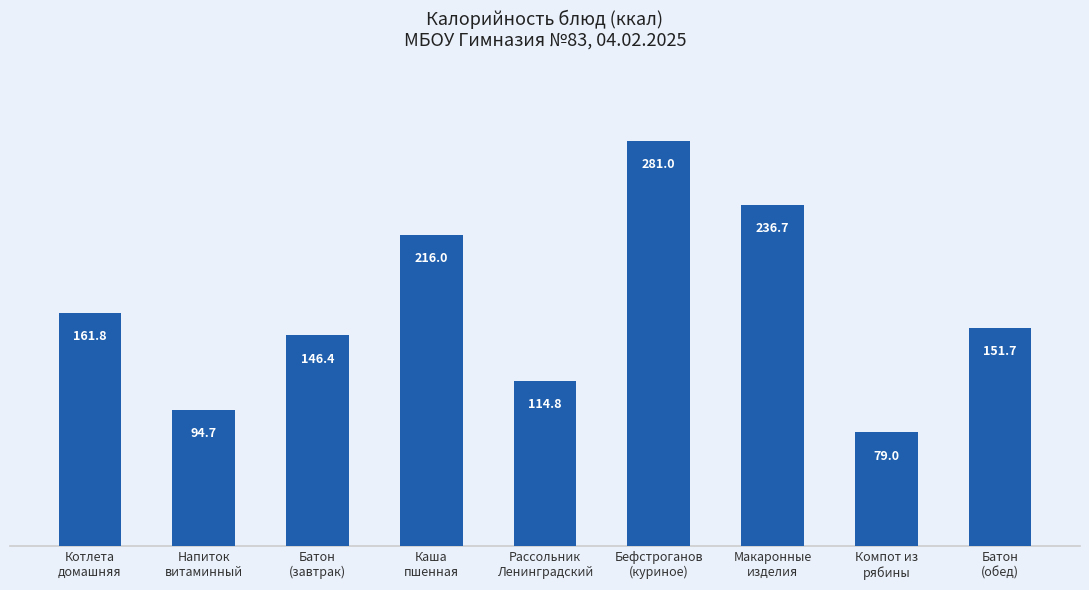

What is the difference between the maximum and minimum values?

202.0